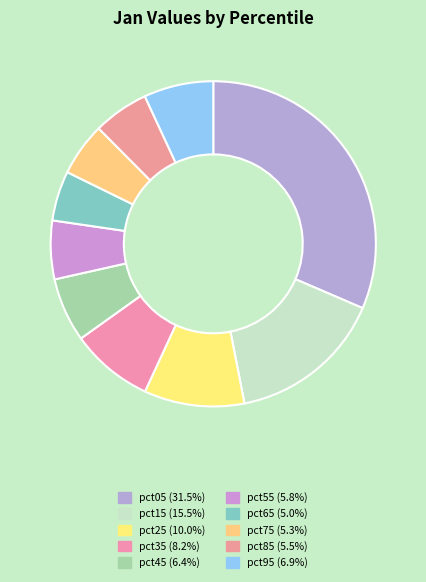

To the nearest percent, what is the combined percentage of pct55 and pct05?

37%